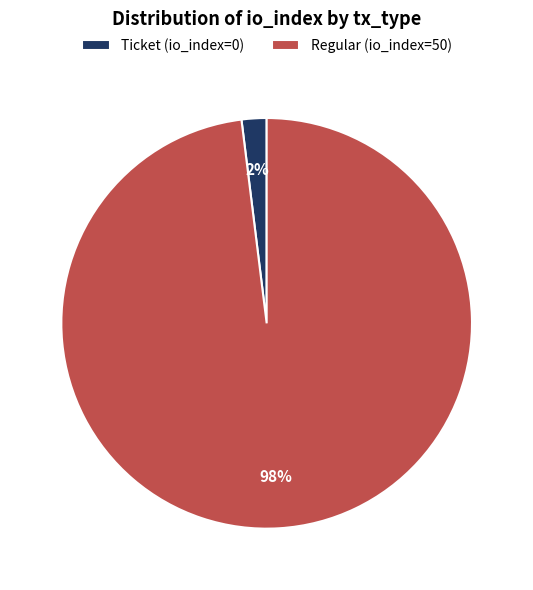

To the nearest percent, what is the combined percentage of Ticket (io_index=0) and Regular (io_index=50)?

100%